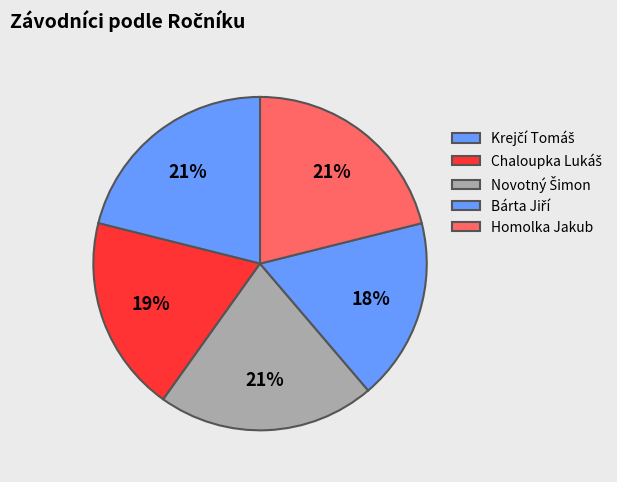

Does Krejčí Tomáš represent more than half of the total?

No